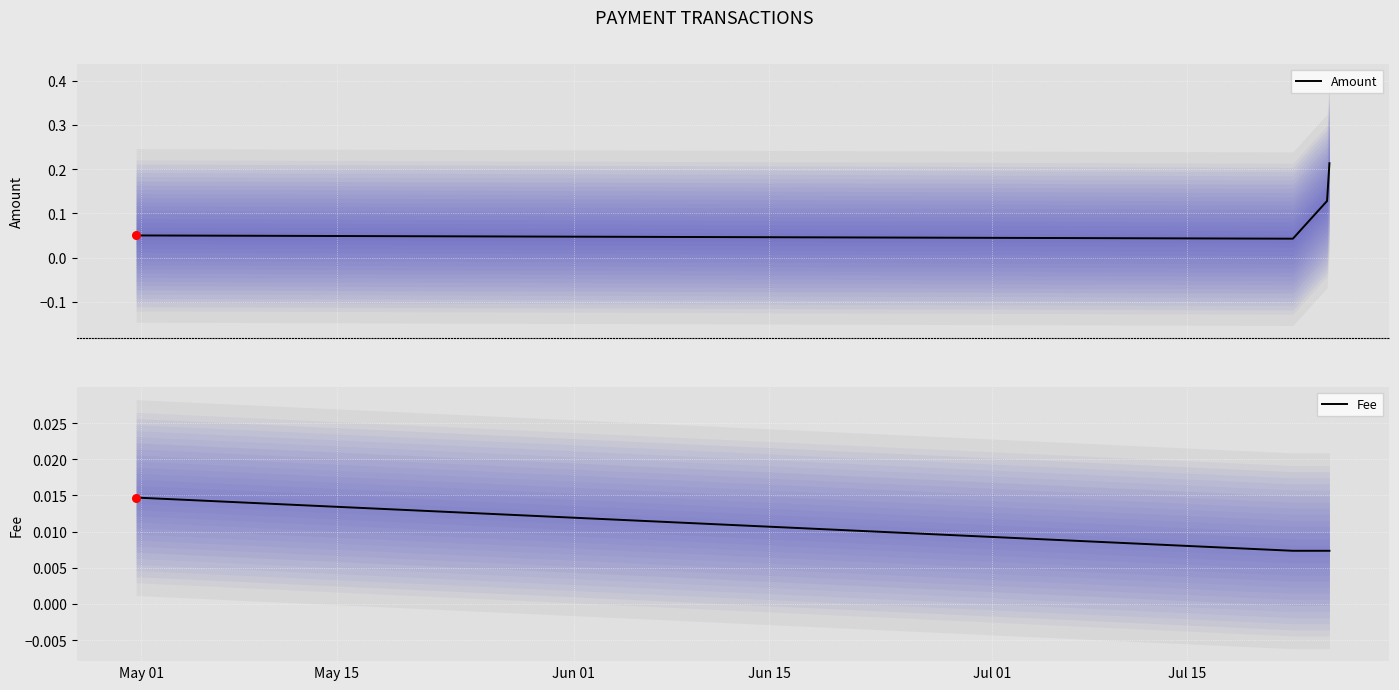

What are all the series names shown in the legend?

Amount, Fee